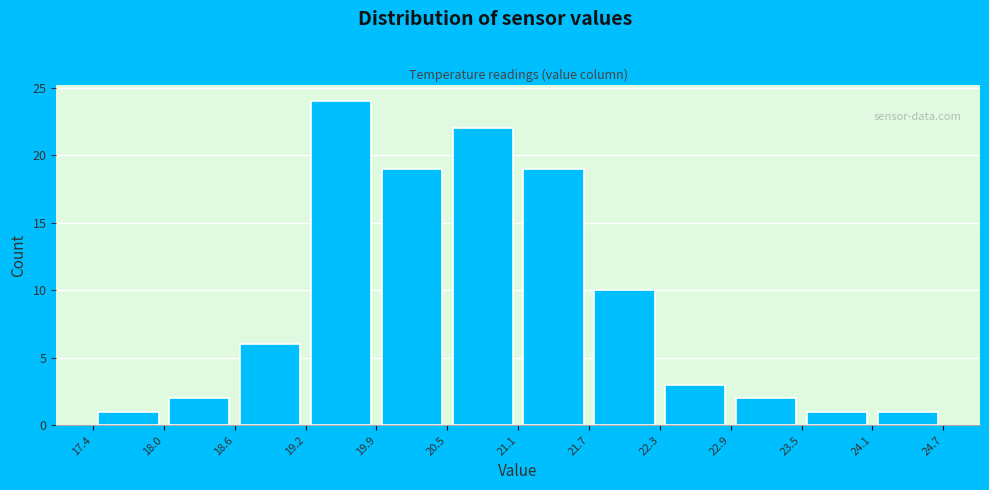

What is the height of the bar covering 19.2 to 19.9 on the x-axis? The values are not printed on the chart, so give them approximately, as read against the axis.

24